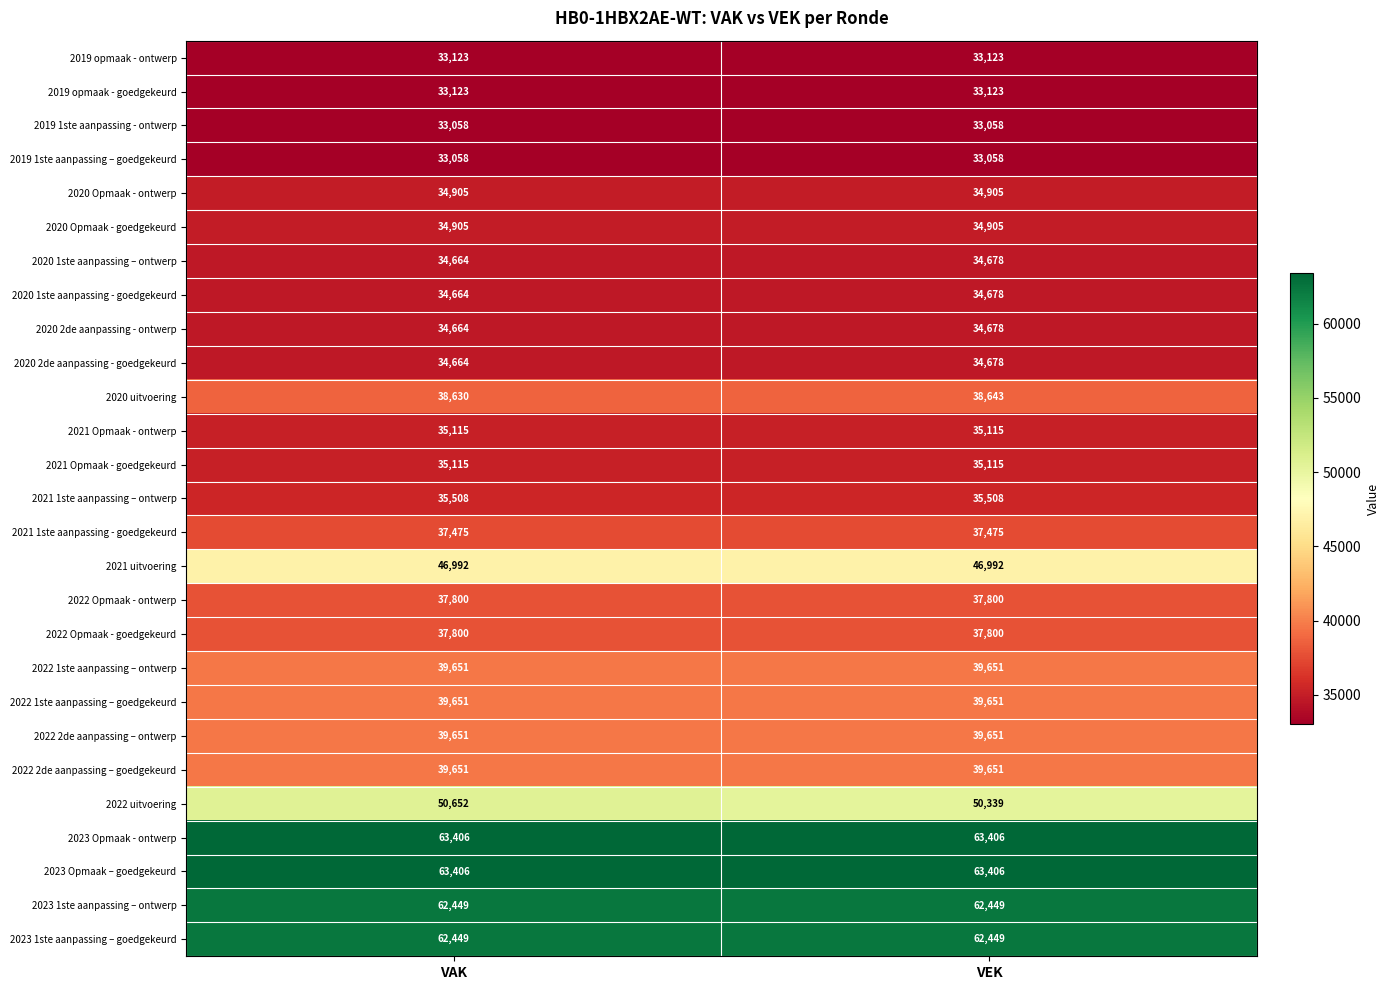

Is the value of 2023 Opmaak – goedgekeurd at VAK greater than the value of 2021 1ste aanpassing - goedgekeurd at VEK?

Yes